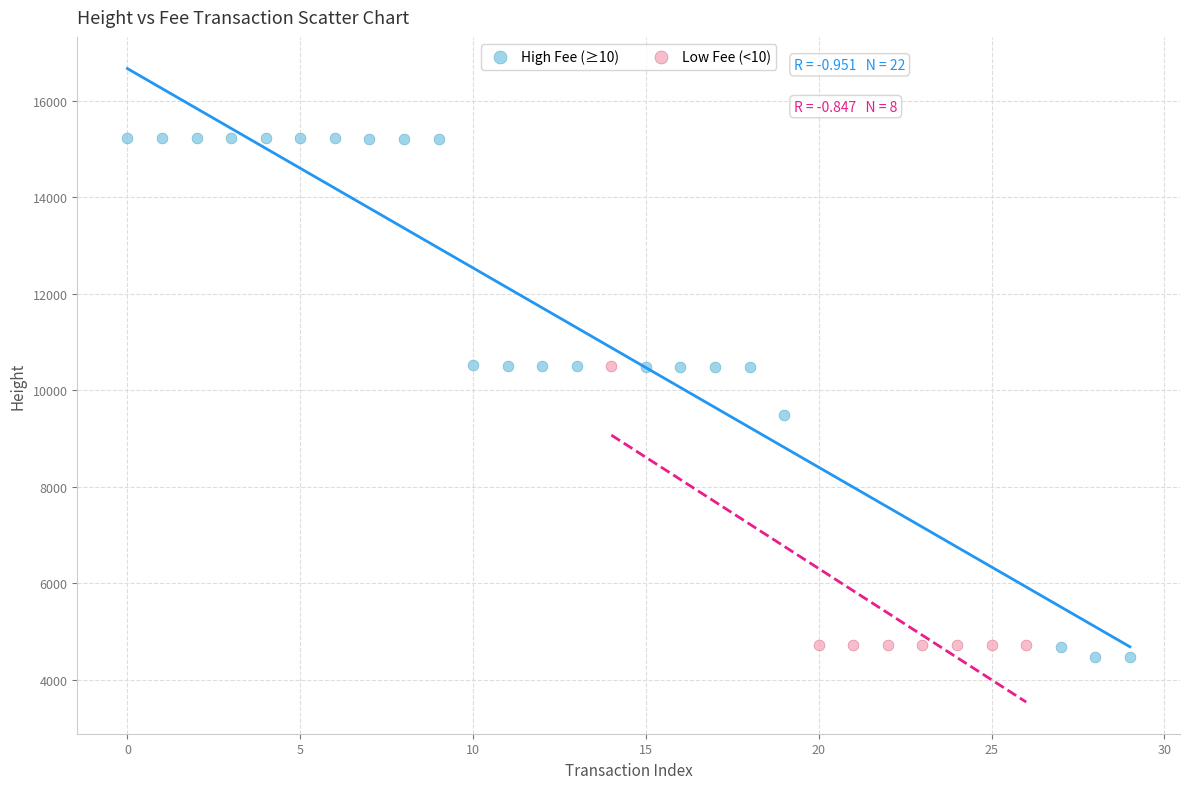

Which series has the widest spread of Y values?

High Fee (≥10)